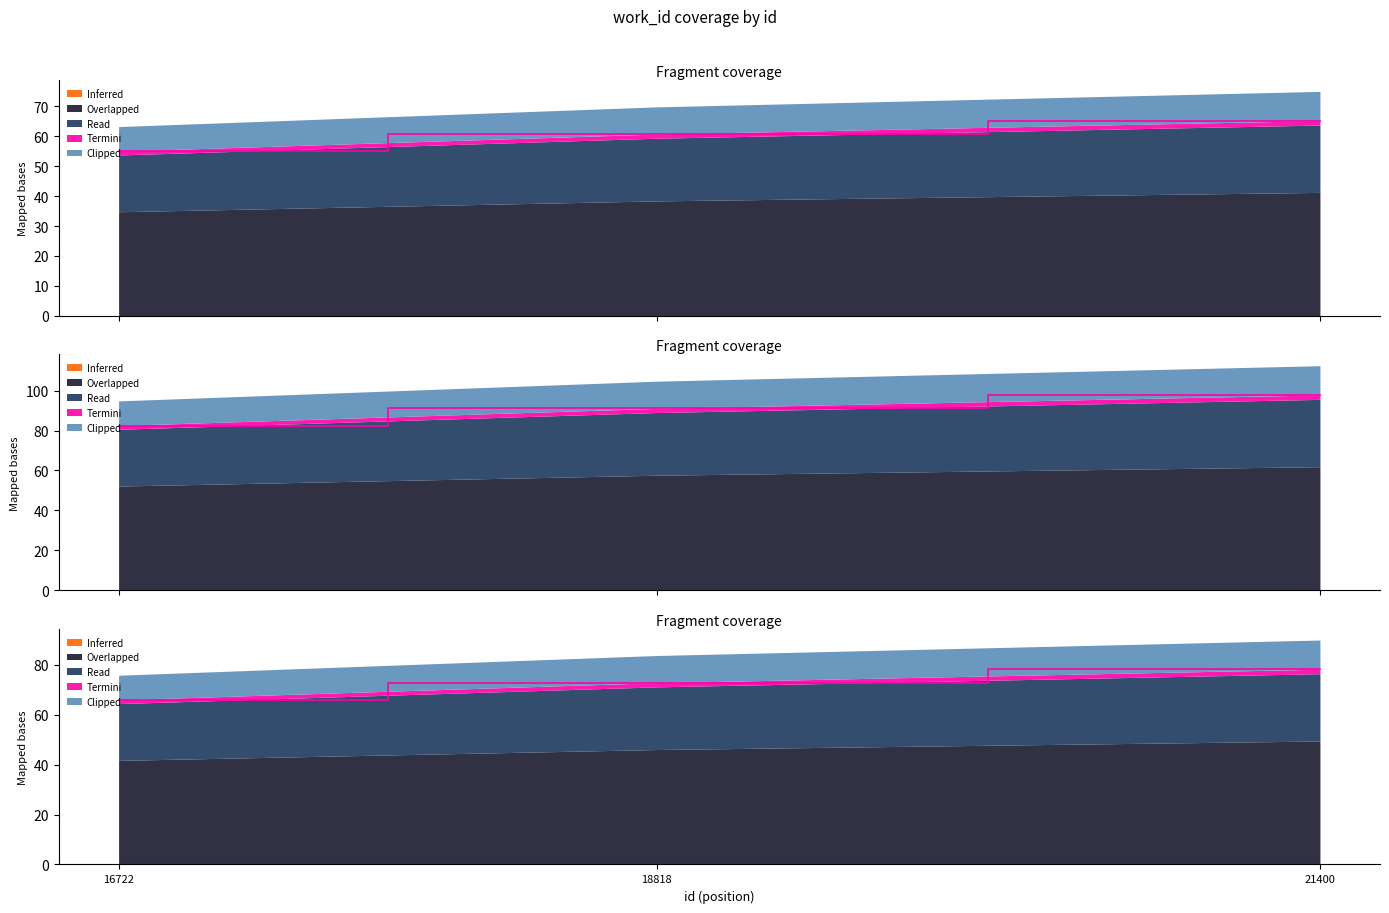

How many data points does each series have?

3